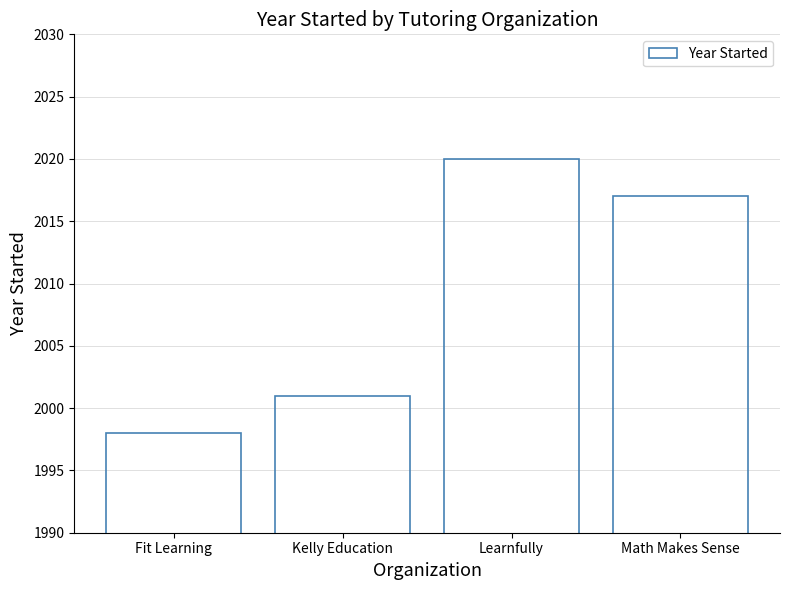

Which label corresponds to the largest value in the chart?

Learnfully